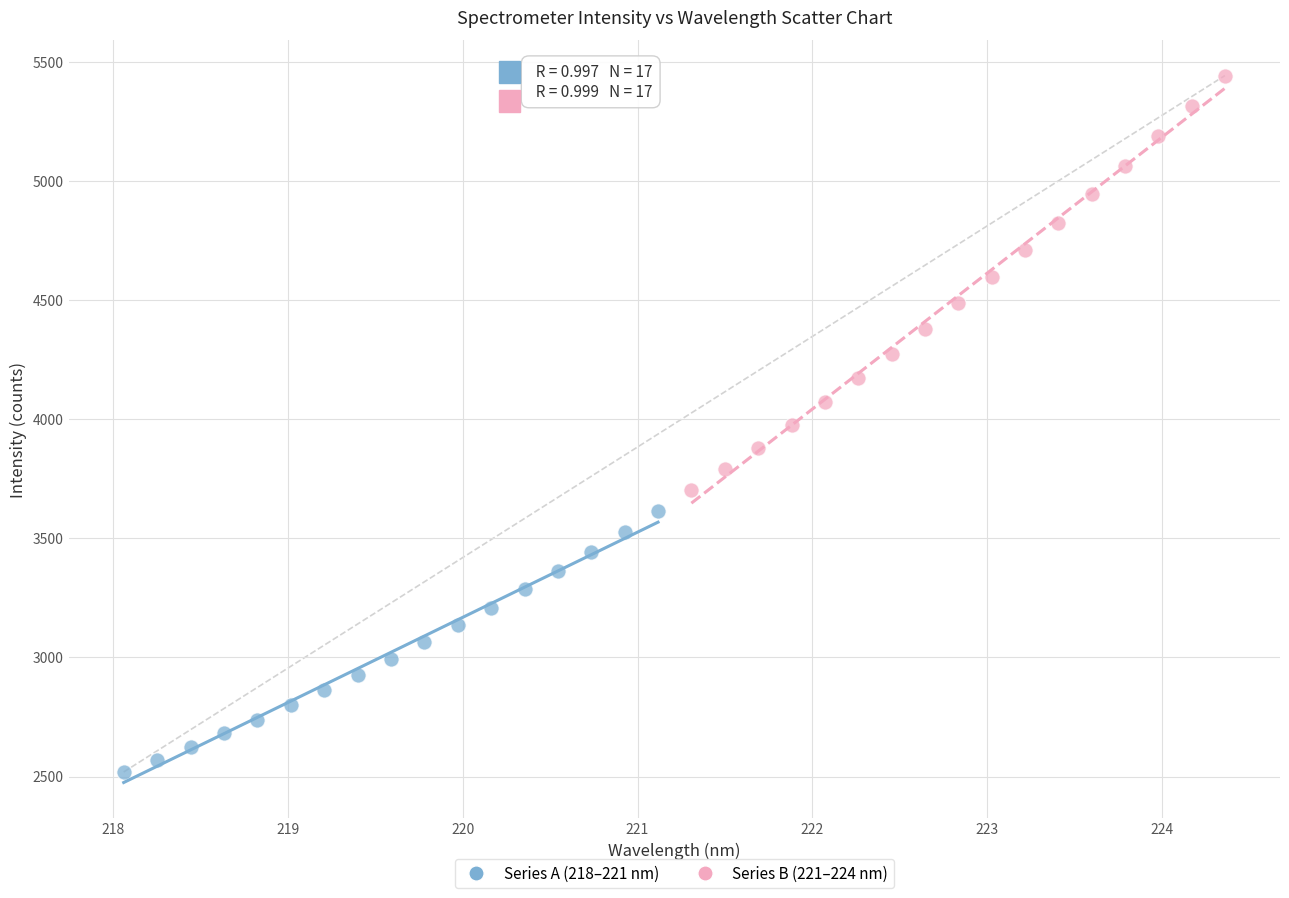

What are all the series names shown in the legend?

Series A (218–221 nm), Series B (221–224 nm)